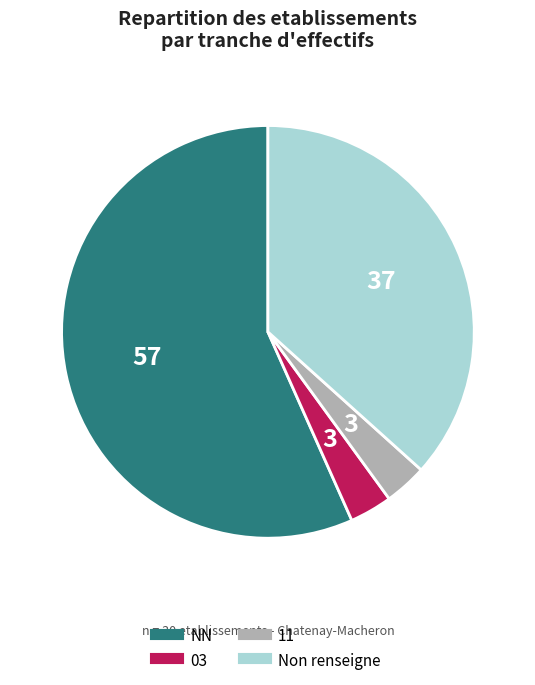

Does any single category account for the majority?

Yes